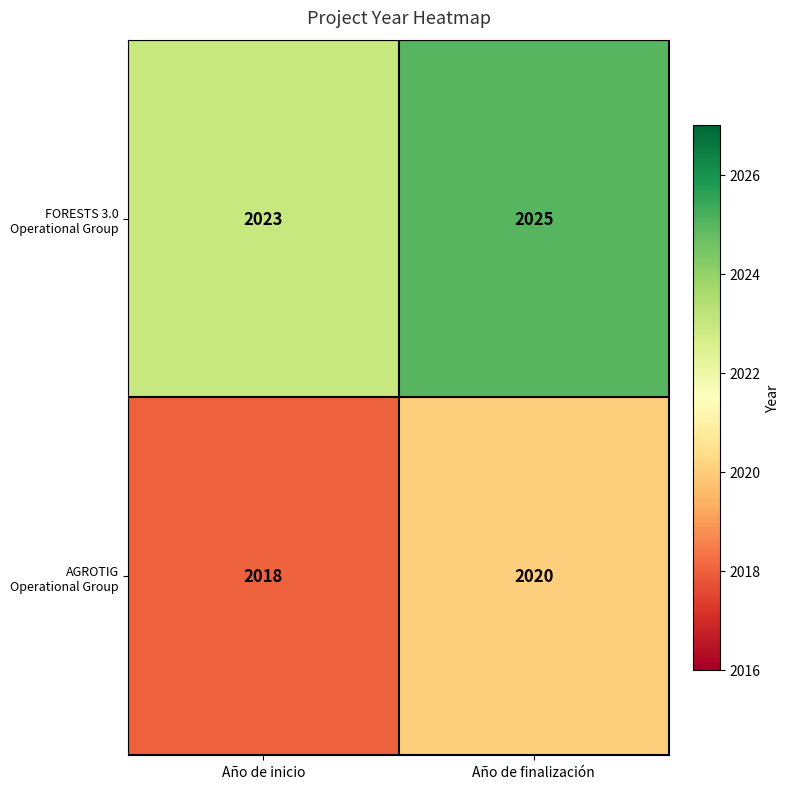

What is the total value across all series at Año de finalización?

4045